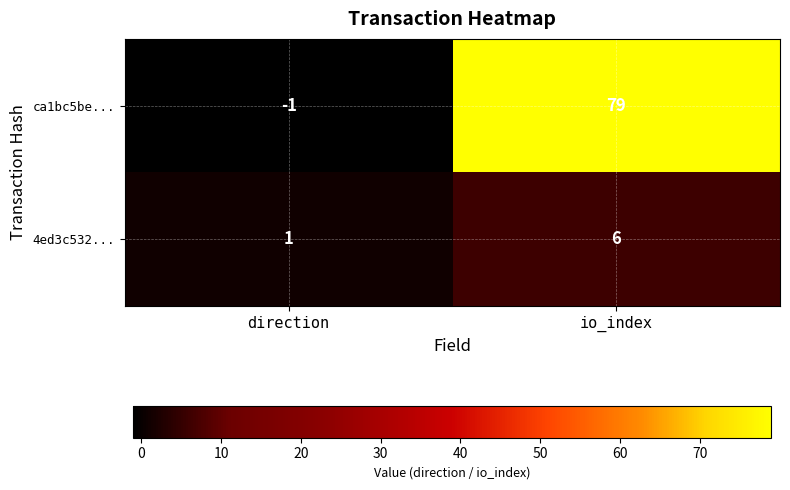

Is the value of 4ed3c532... at io_index greater than the value of ca1bc5be... at direction?

Yes